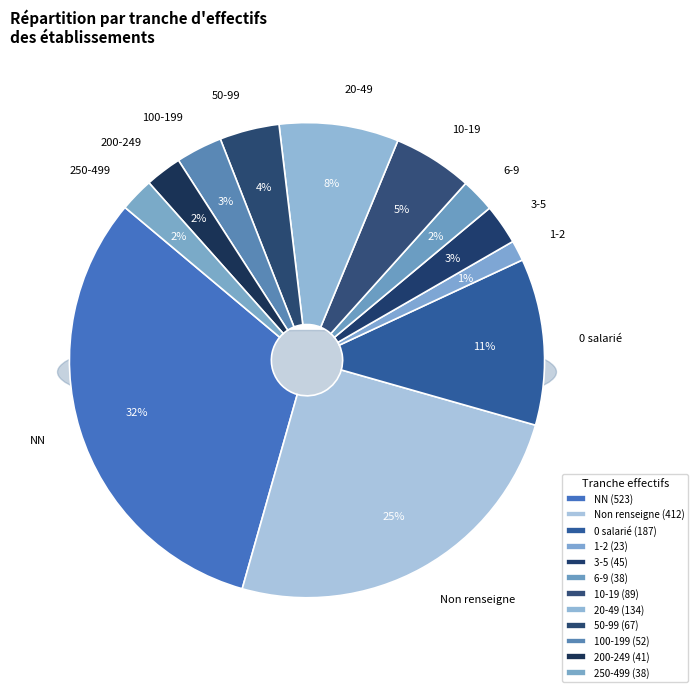

To the nearest percent, what is the average slice percentage?

8%